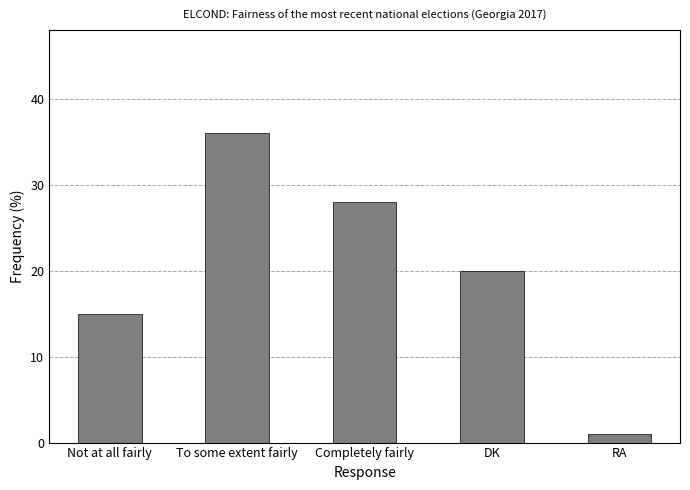

Where is the data nearest to the value 18?

DK